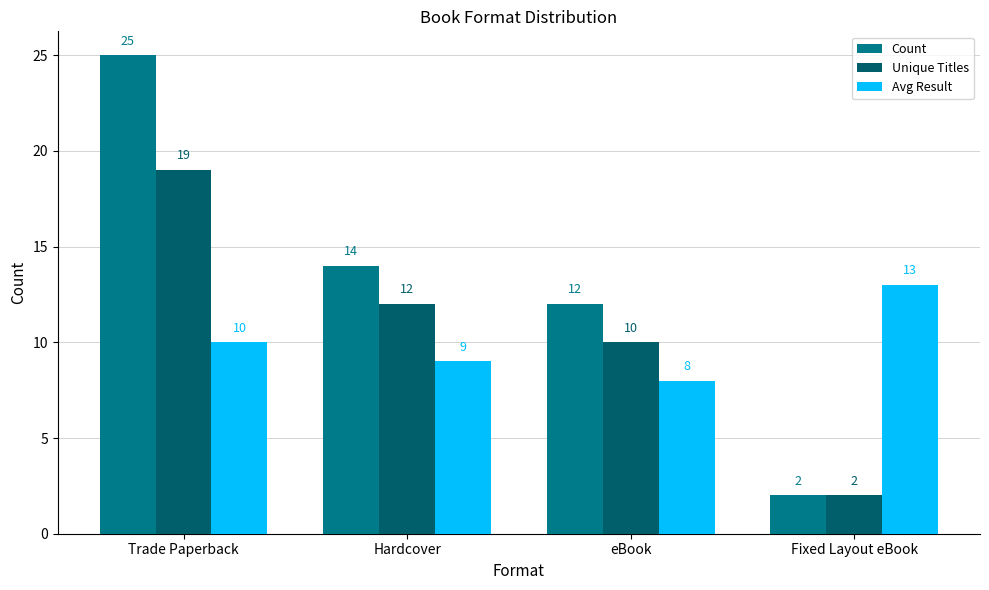

Reading left to right, list all the values displayed in this chart.

Count: 25	14	12	2
Unique Titles: 19	12	10	2
Avg Result: 10	9	8	13